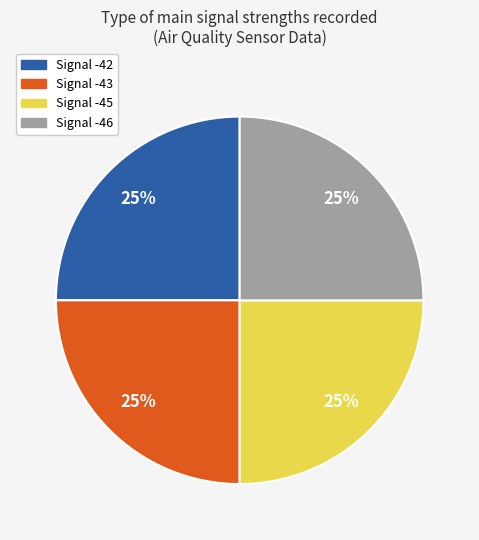

To the nearest percent, what portion does Signal -45 represent?

25%